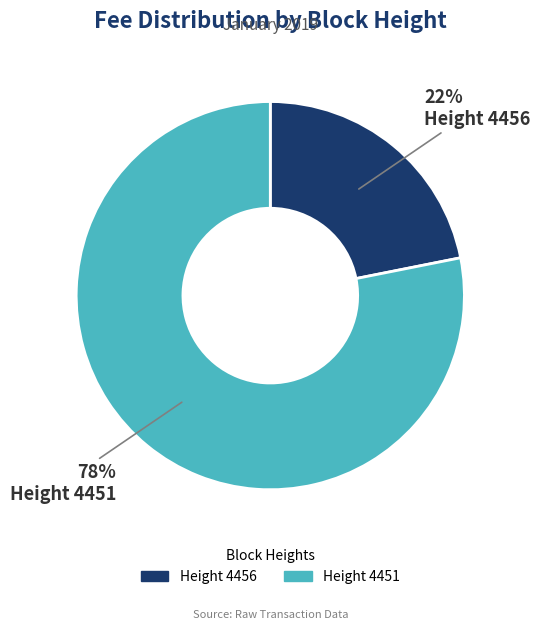

Is there a majority slice in this chart?

Yes